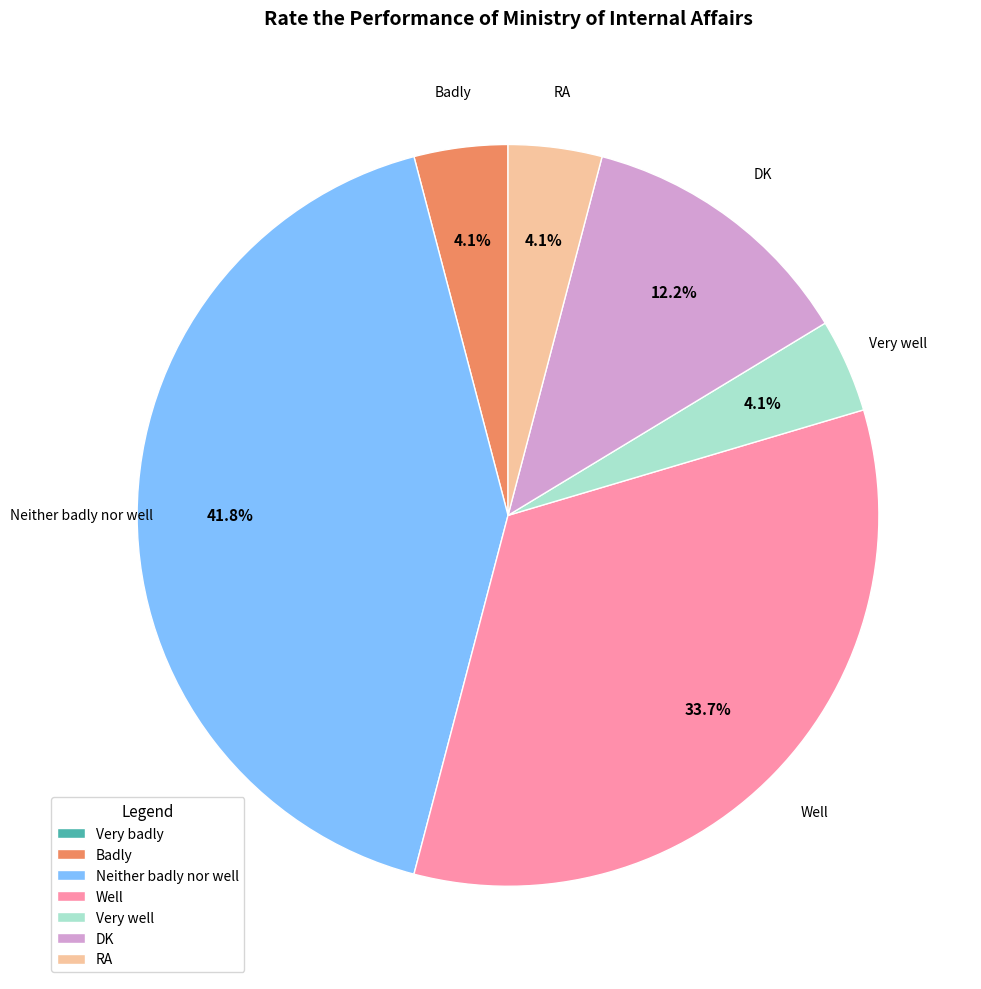

Does DK account for over 50% of the chart?

No